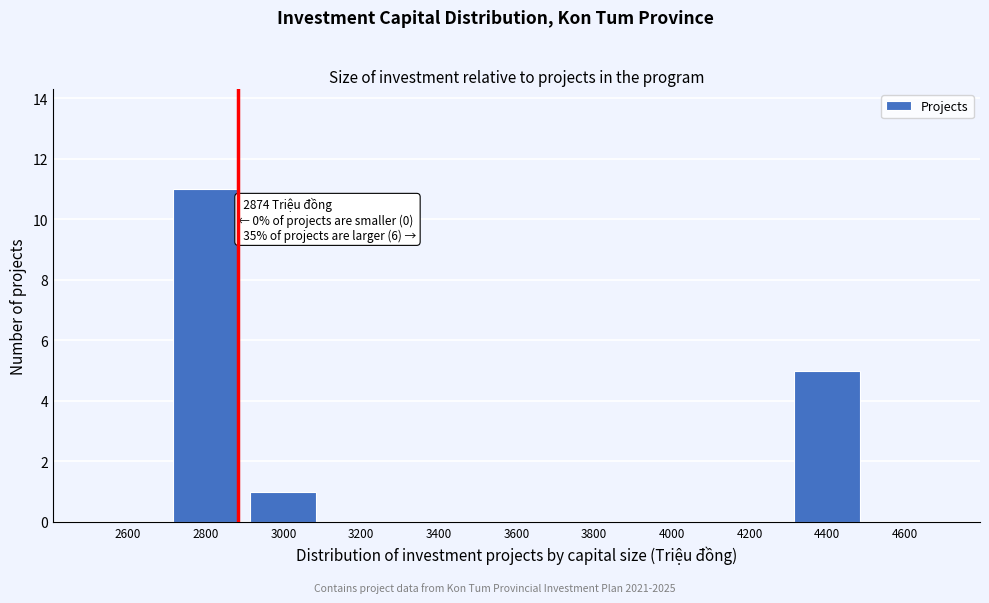

Reading right to left, what are all the values shown in this chart?

4600=0	4400=5	4200=0	4000=0	3800=0	3600=0	3400=0	3200=0	3000=1	2800=11	2600=0